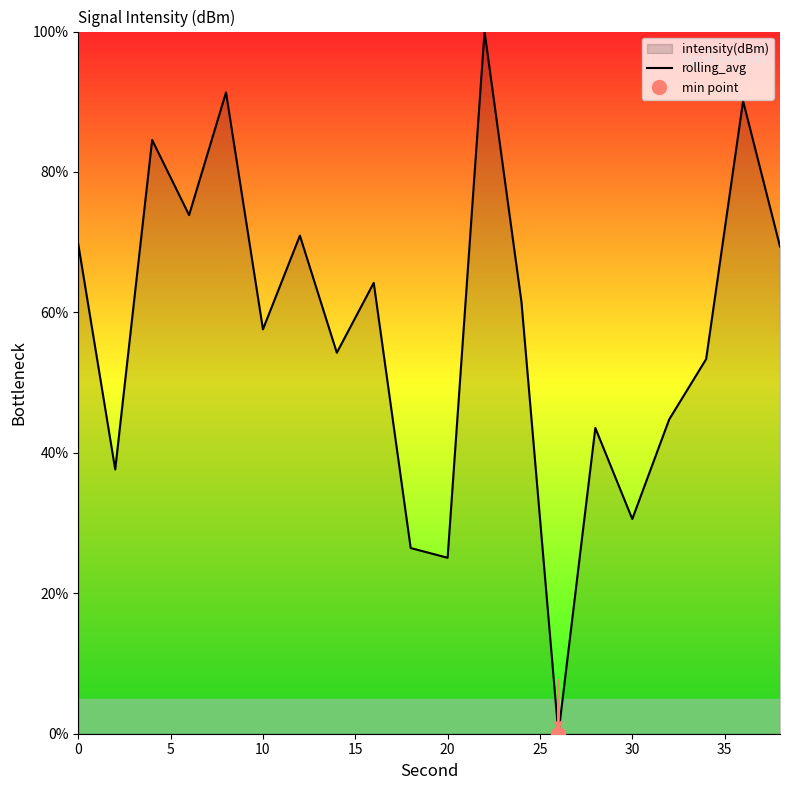

What is the value of the 13th point from the left?

61.5